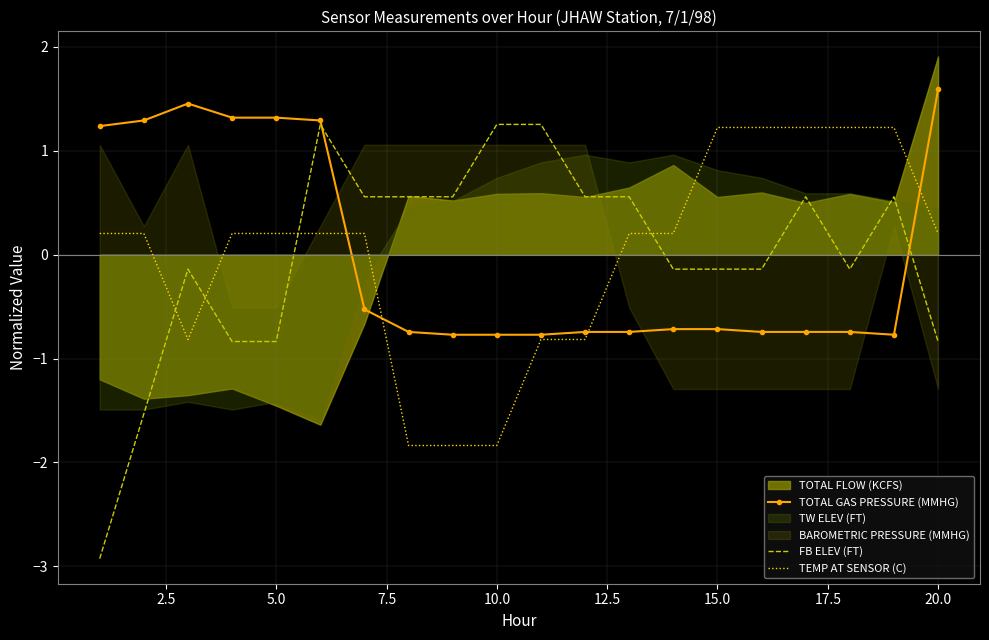

What is the difference between the maximum and minimum values in the TOTAL GAS PRESSURE (MMHG) series?

2.4